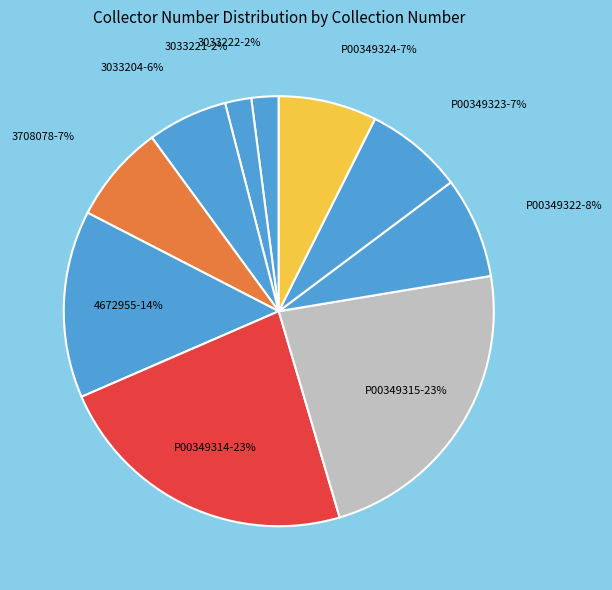

What percentage is the P00349323 slice, to the nearest percent?

7%